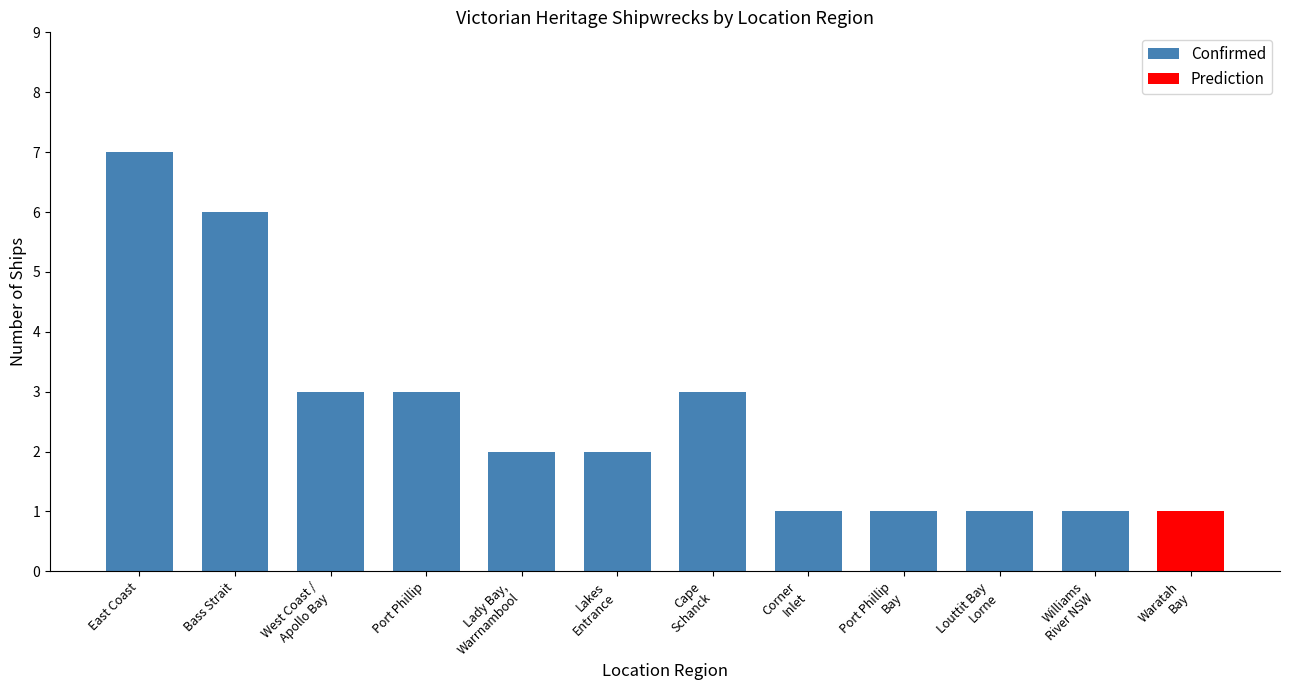

At which label is the value closest to 4?

West Coast /
Apollo Bay